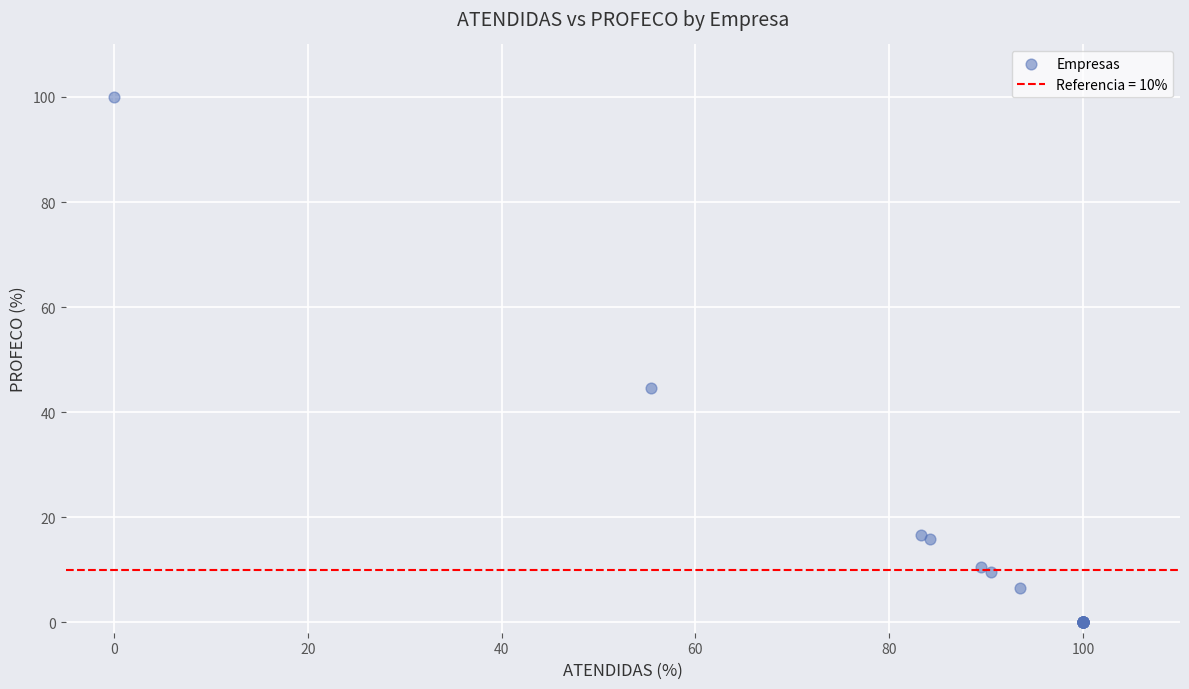

What Y value in the scatter plot is closest to 50?

44.6